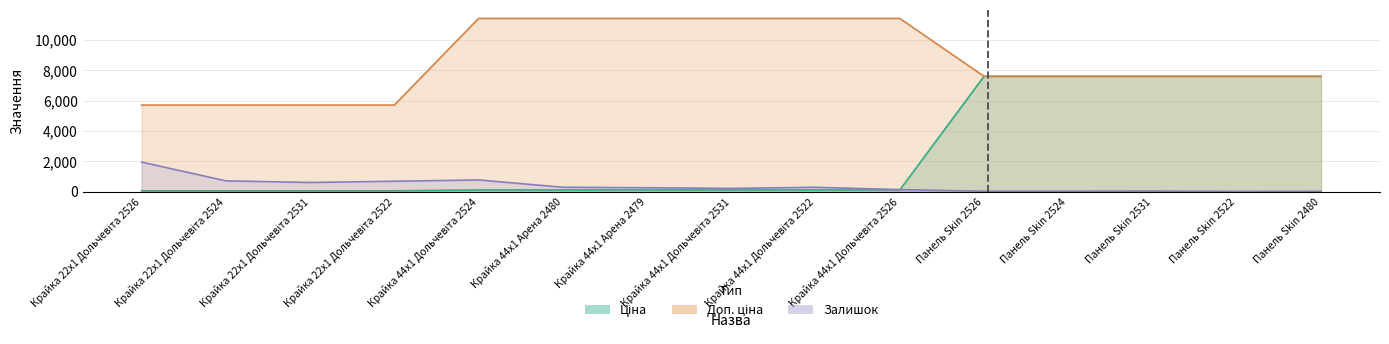

True or false: Залишок has a value of 1948.0 at Крайка 22x1 Дольчевіта 2526.

True